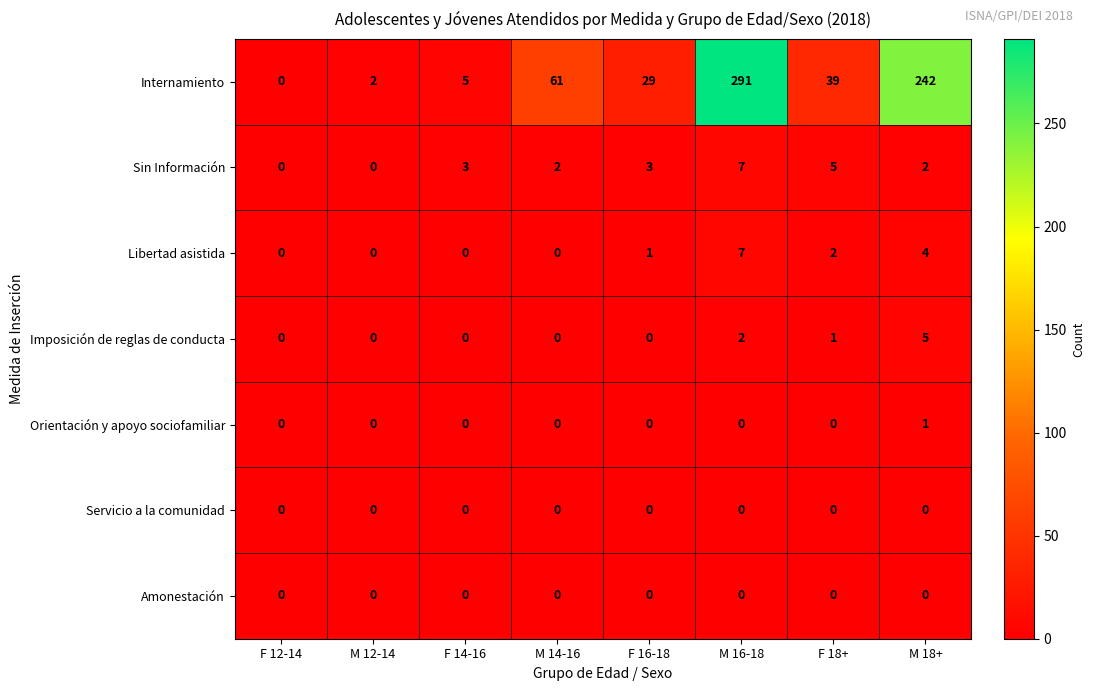

What is the greatest value displayed?

291